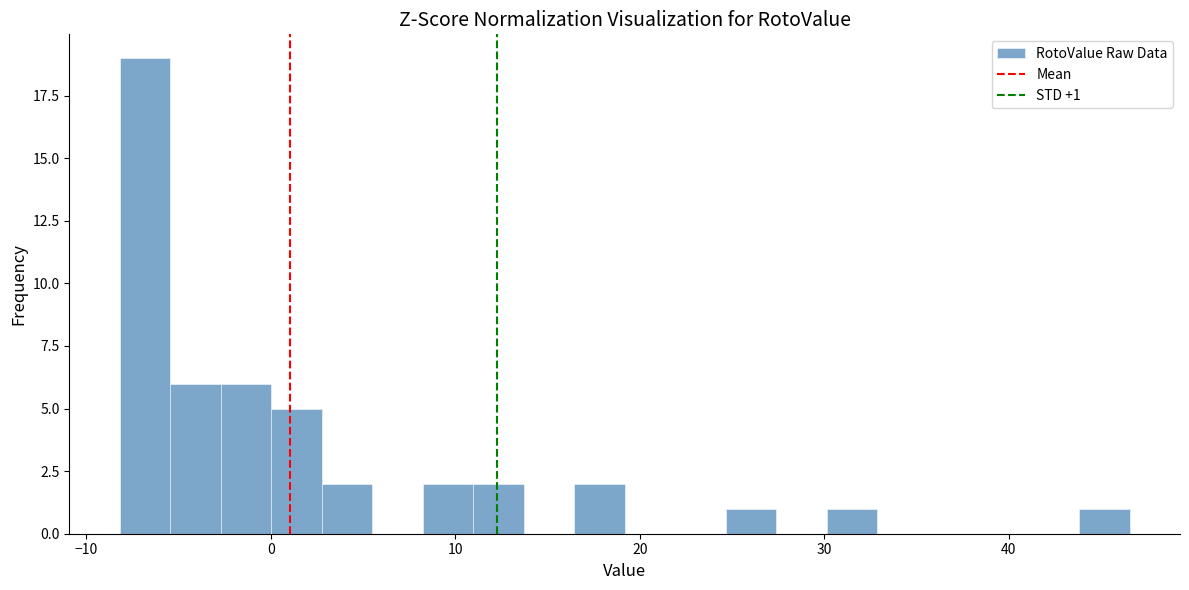

Around what value on the x-axis is the tallest bar? Give the approximate position of its centre, as read against the axis.

-7